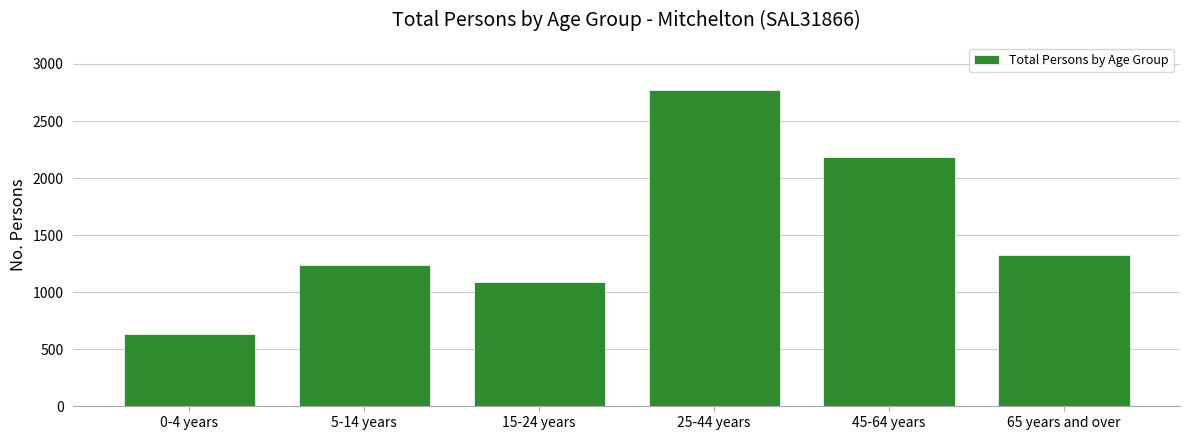

Reading left to right, extract all data points from this chart.

0-4 years=631	5-14 years=1241	15-24 years=1092	25-44 years=2770	45-64 years=2189	65 years and over=1326